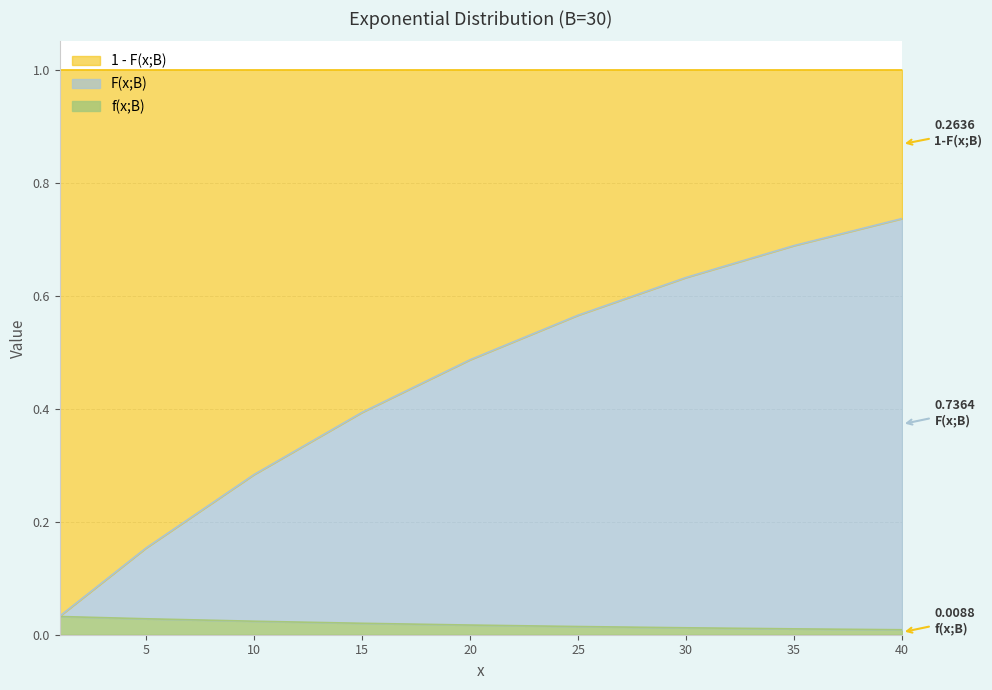

True or false: F(x;B) has a value of 0.1 at 5.

False